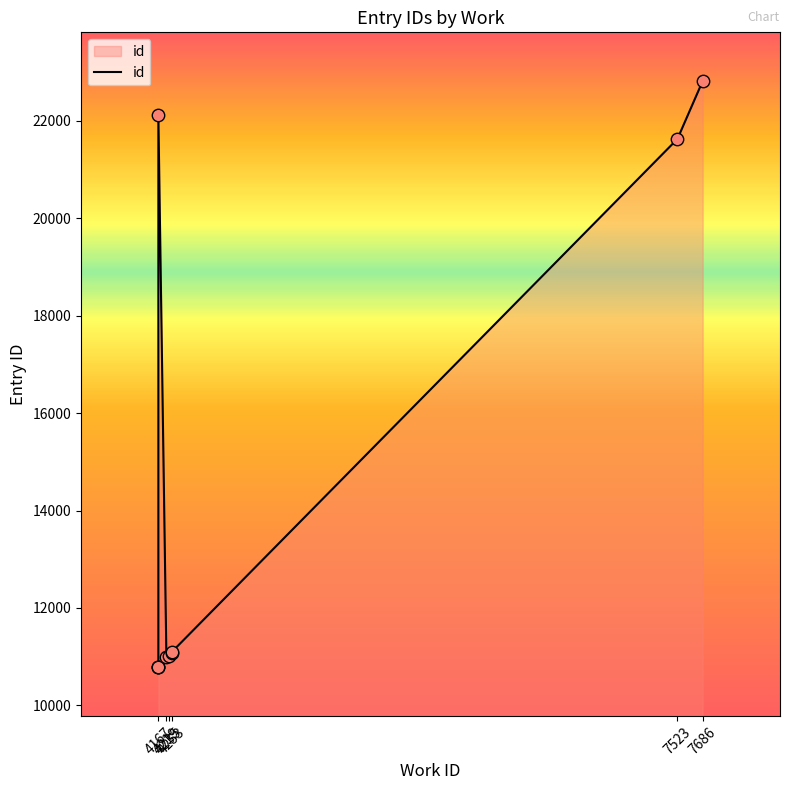

Approximately how many times larger is the value at 4253 compared to 4167?

1.0